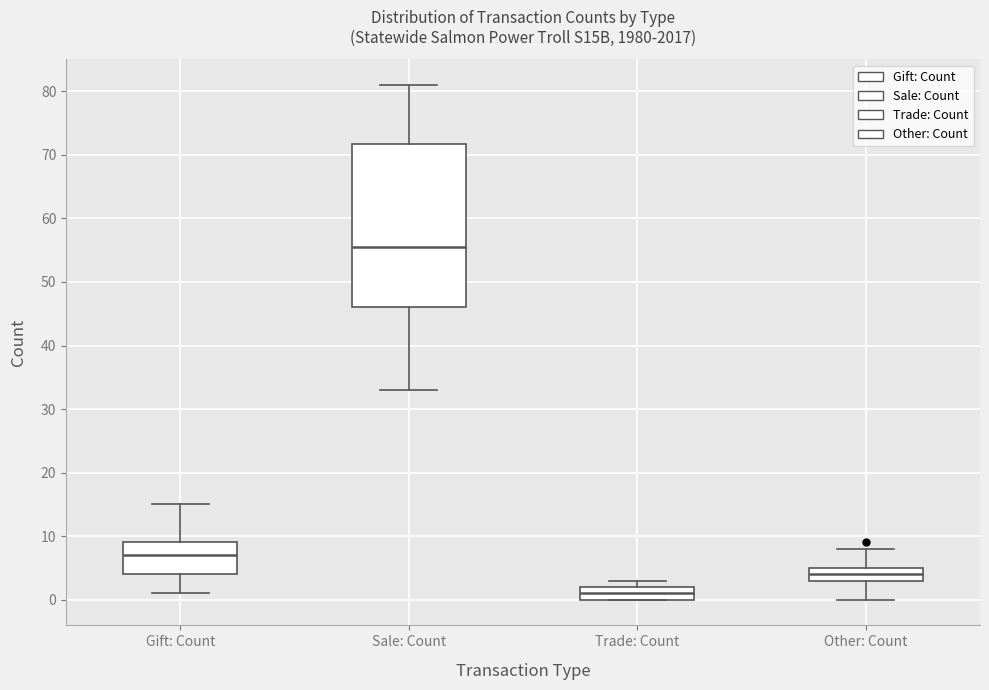

Reading left to right, read every box against the y-axis: the position of its median line, the range the box covers, and the ends of its whiskers. The values are not printed on the chart, so give them approximately, as read against the axis.

Gift: Count: median 7, box 4 to 9, whiskers 1 to 15
Sale: Count: median 56, box 46 to 72, whiskers 33 to 81
Trade: Count: median 1, box 0 to 2, whiskers 0 to 3
Other: Count: median 4, box 3 to 5, whiskers 0 to 8